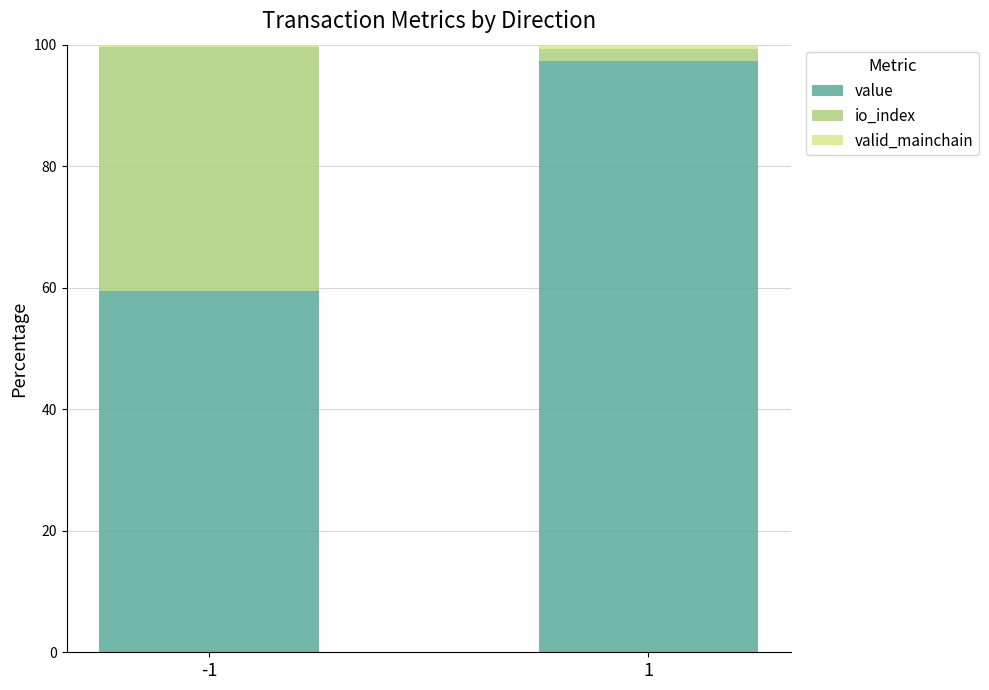

How many bars are there in total?

2